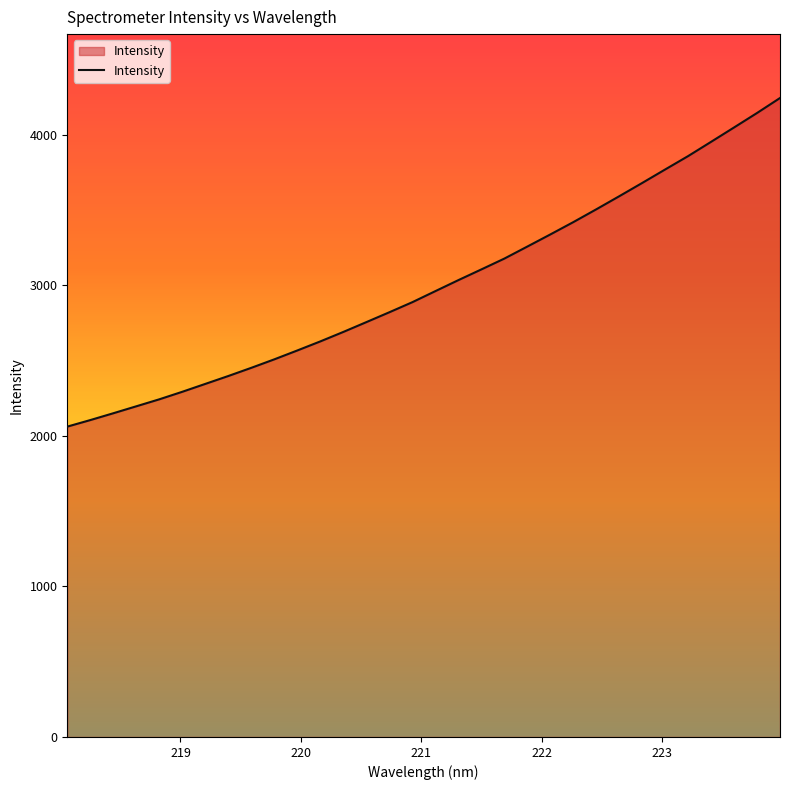

What is the greatest value displayed?

4245.4